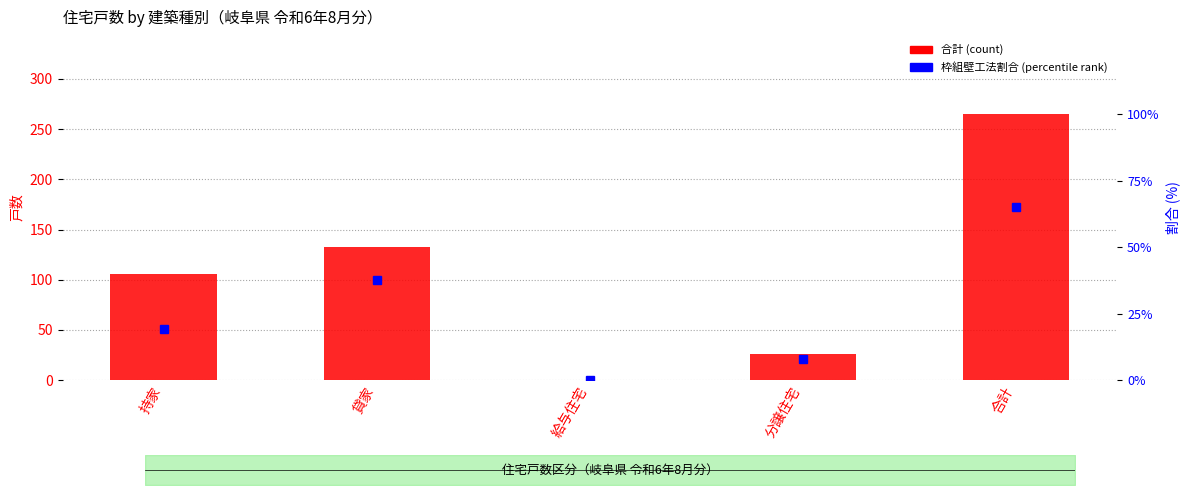

Is it true that the value at 給与住宅 is 96?

False